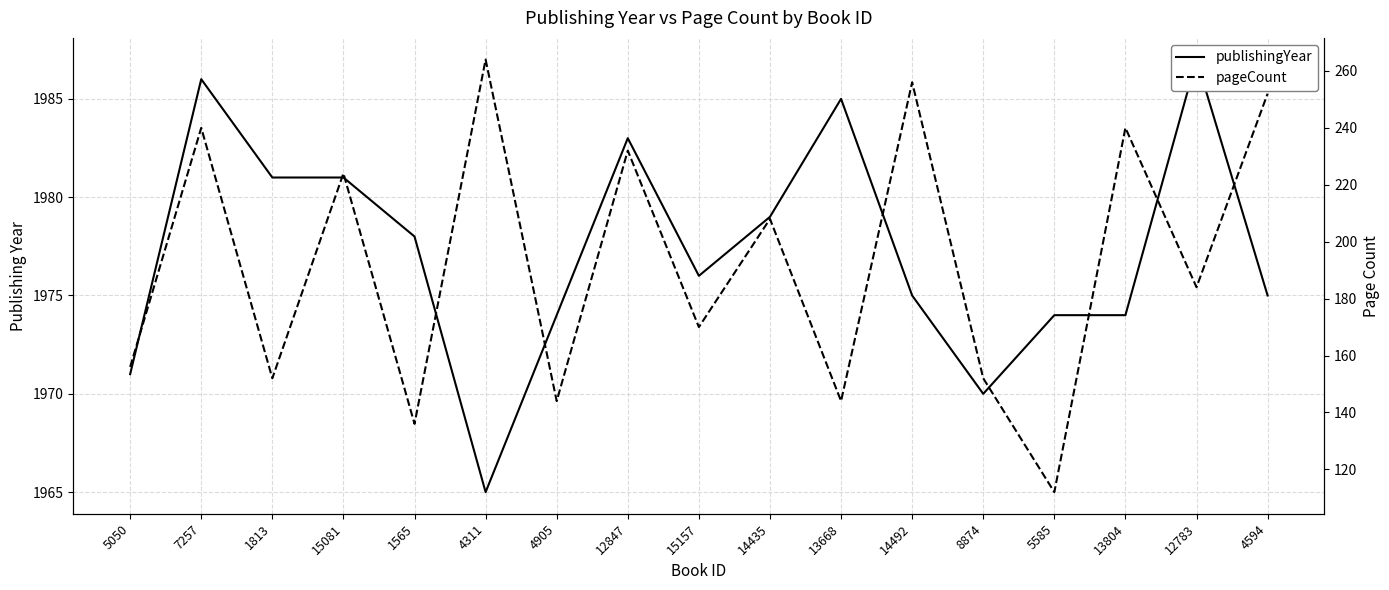

The value of publishingYear at 4905 is 1974. True or false?

True